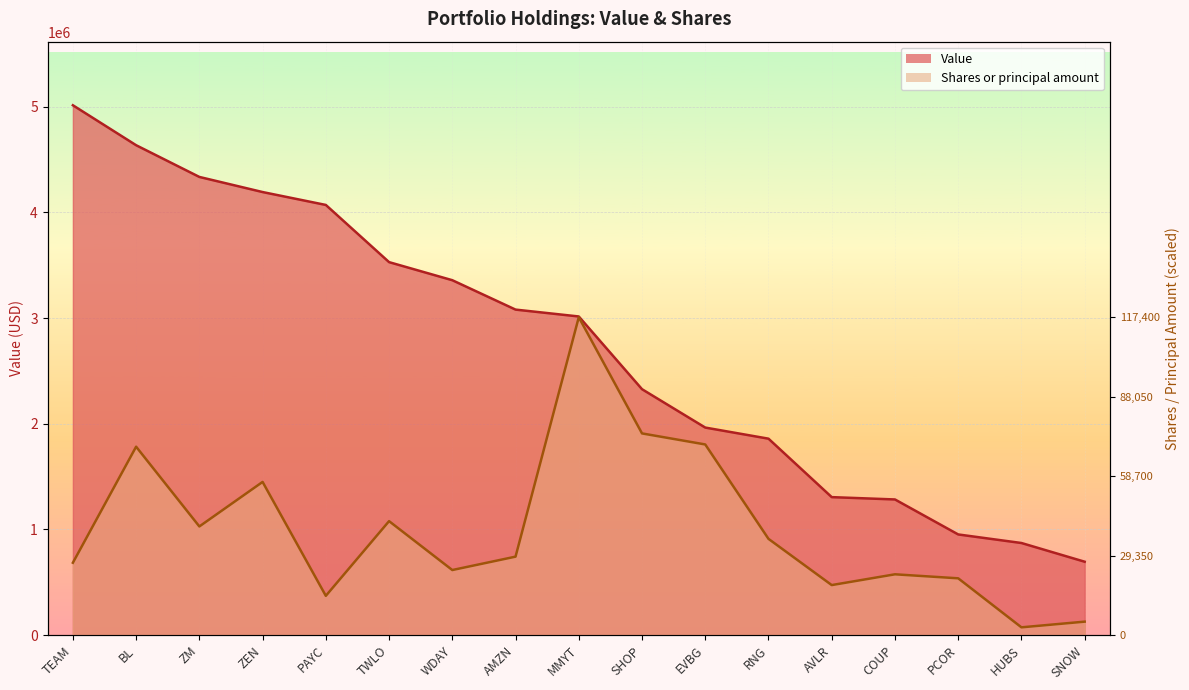

The Shares or principal amount series shows 742983.0 at AMZN. True or false?

True